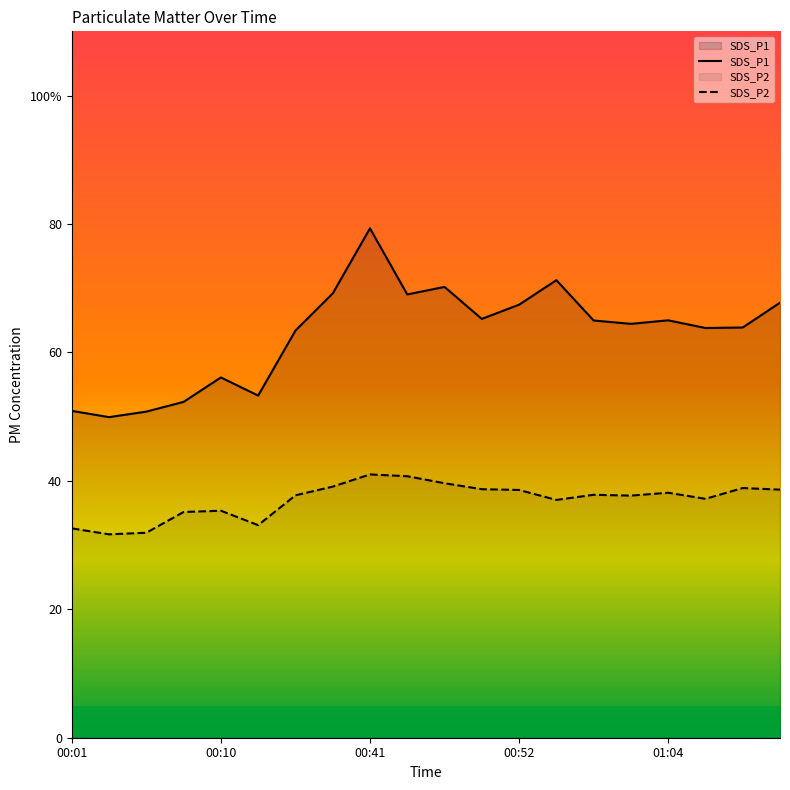

What is the approximate value of SDS_P2 at 00:52?

38.6